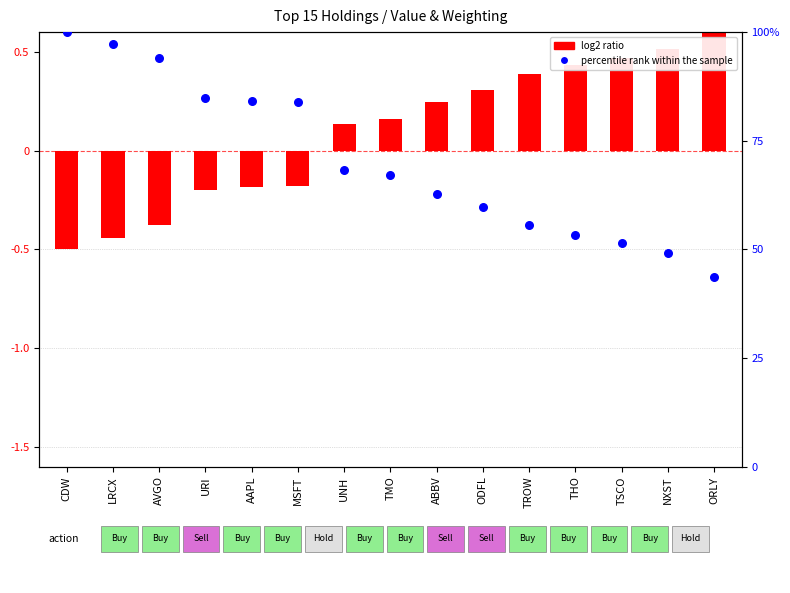

What are all the series names shown in the legend?

log2 ratio, percentile rank within the sample